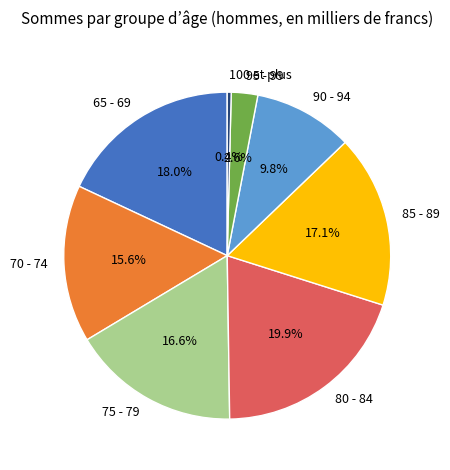

Which has a higher value, 95 - 99 or 85 - 89?

85 - 89